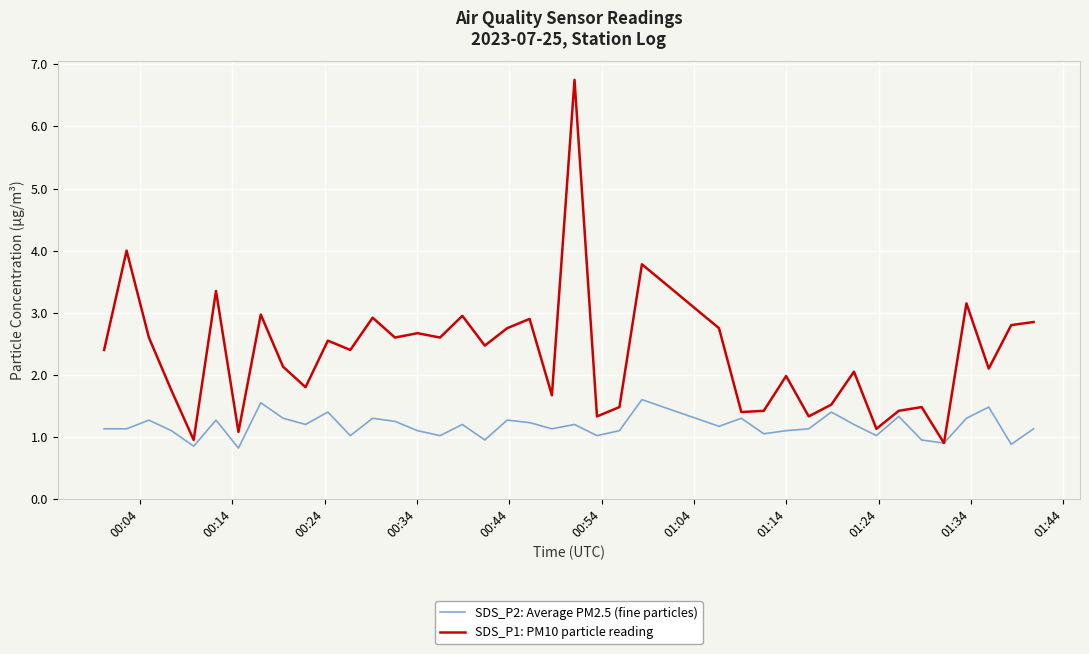

Which series has the largest range (max minus min)?

SDS_P1: PM10 particle reading